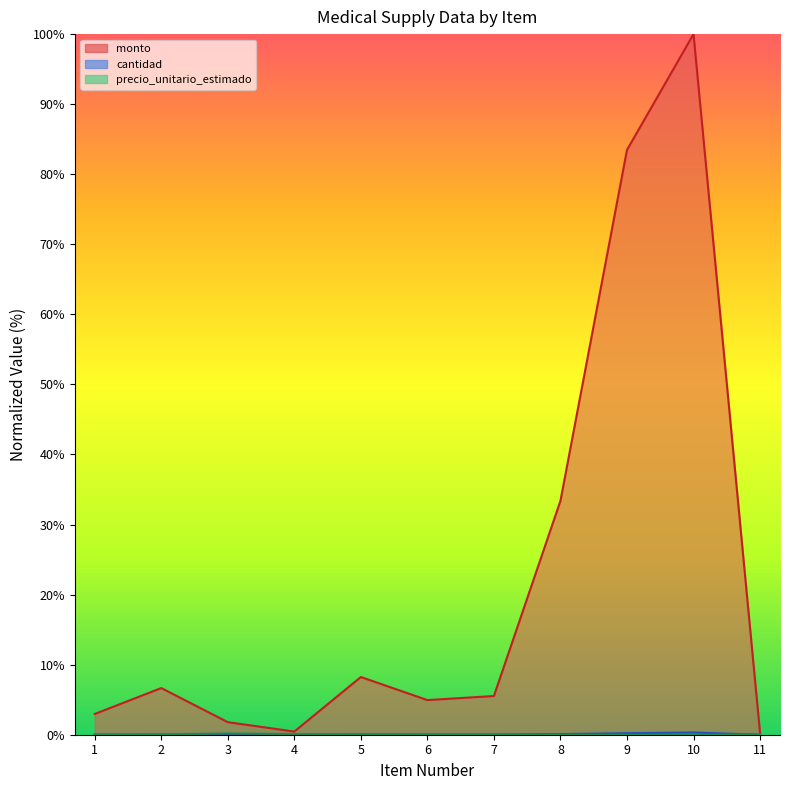

Reading right to left, list all the values displayed in this chart.

monto: 0.3	100.0	83.5	33.4	5.5	4.9	8.2	0.5	1.8	6.7	3.0
cantidad: 0.0	0.3	0.2	0.1	0.0	0.0	0.0	0.0	0.0	0.0	0.0
precio_unitario_estimado: 0.1	0.0	0.0	0.0	0.0	0.0	0.0	0.1	0.2	0.1	0.0